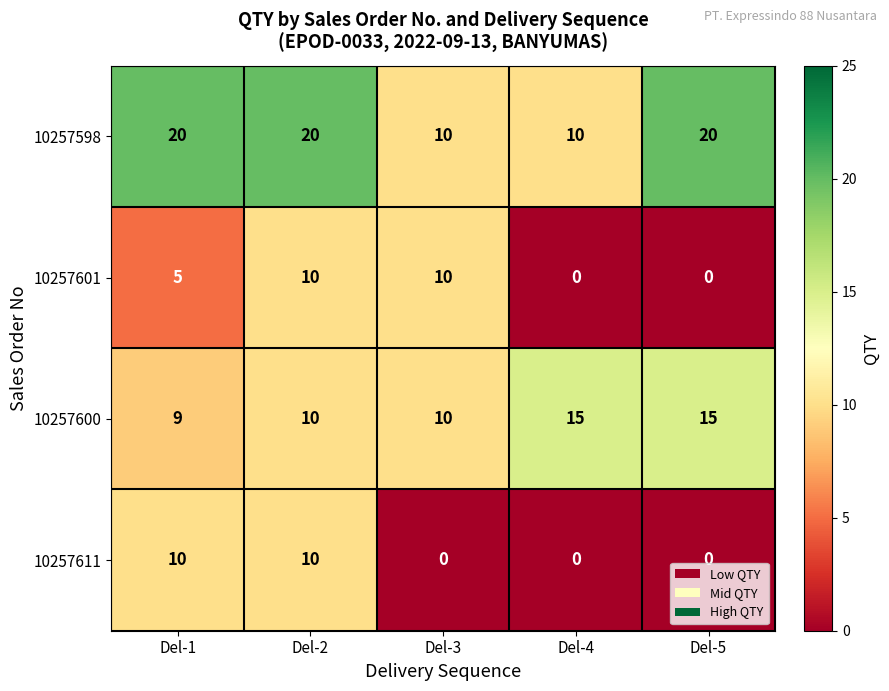

Count the number of data series in this chart.

4